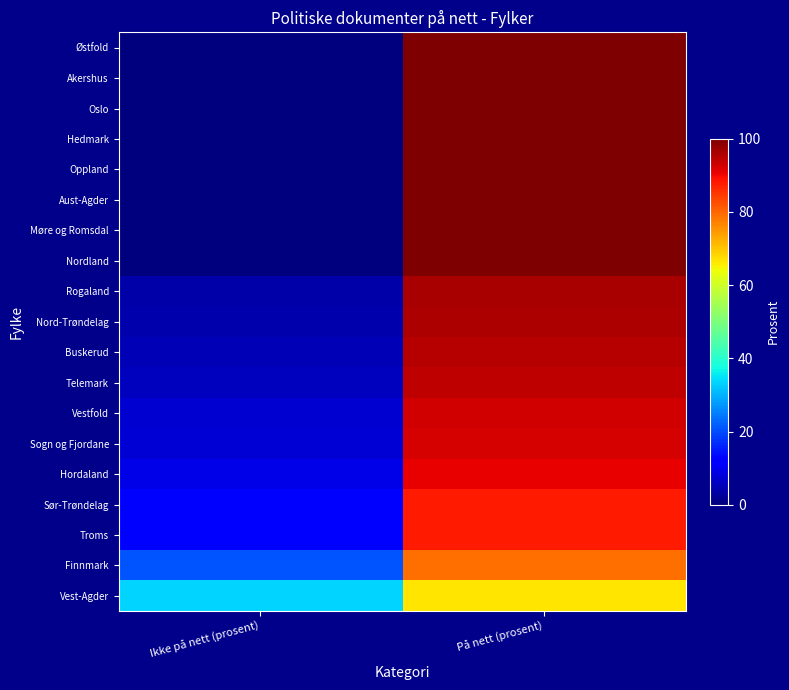

Reading left to right, list all the values displayed in this chart.

Østfold: Ikke på nett (prosent)=0.0	På nett (prosent)=100.0
Akershus: Ikke på nett (prosent)=0.0	På nett (prosent)=100.0
Oslo: Ikke på nett (prosent)=0.0	På nett (prosent)=100.0
Hedmark: Ikke på nett (prosent)=0.0	På nett (prosent)=100.0
Oppland: Ikke på nett (prosent)=0.0	På nett (prosent)=100.0
Aust-Agder: Ikke på nett (prosent)=0.0	På nett (prosent)=100.0
Møre og Romsdal: Ikke på nett (prosent)=0.0	På nett (prosent)=100.0
Nordland: Ikke på nett (prosent)=0.0	På nett (prosent)=100.0
Rogaland: Ikke på nett (prosent)=3.8	På nett (prosent)=96.2
Nord-Trøndelag: Ikke på nett (prosent)=4.2	På nett (prosent)=95.8
Buskerud: Ikke på nett (prosent)=4.8	På nett (prosent)=95.2
Telemark: Ikke på nett (prosent)=5.6	På nett (prosent)=94.4
Vestfold: Ikke på nett (prosent)=7.1	På nett (prosent)=92.9
Sogn og Fjordane: Ikke på nett (prosent)=7.7	På nett (prosent)=92.3
Hordaland: Ikke på nett (prosent)=9.1	På nett (prosent)=90.9
Sør-Trøndelag: Ikke på nett (prosent)=12.0	På nett (prosent)=88.0
Troms: Ikke på nett (prosent)=12.0	På nett (prosent)=88.0
Finnmark: Ikke på nett (prosent)=21.1	På nett (prosent)=78.9
Vest-Agder: Ikke på nett (prosent)=33.3	På nett (prosent)=66.7